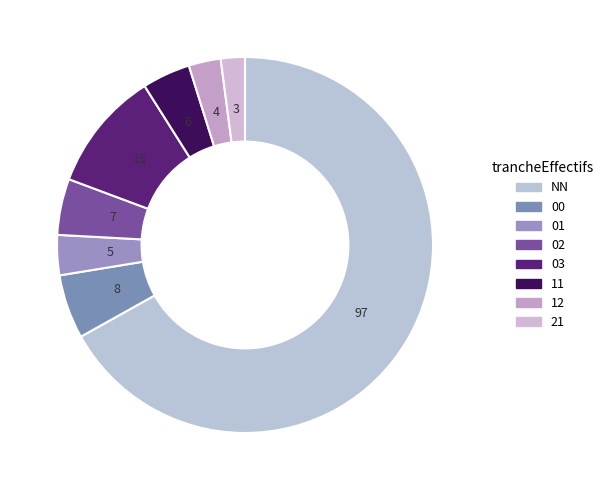

To the nearest percent, what is the difference between the 02 and 00 slice percentages?

1%